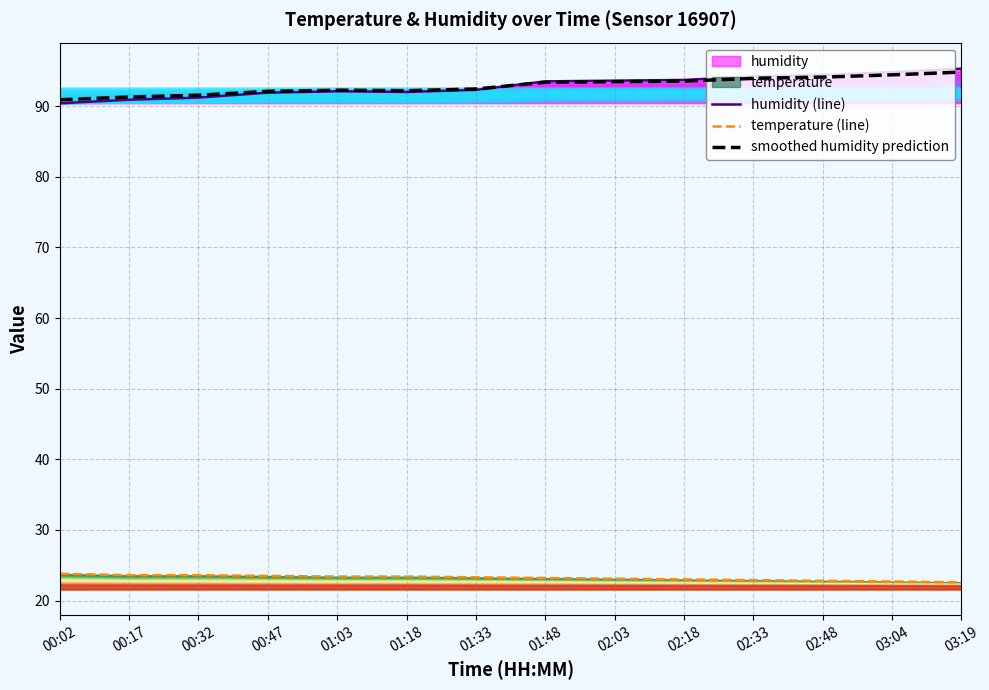

What is the sum of all temperature values?

324.9